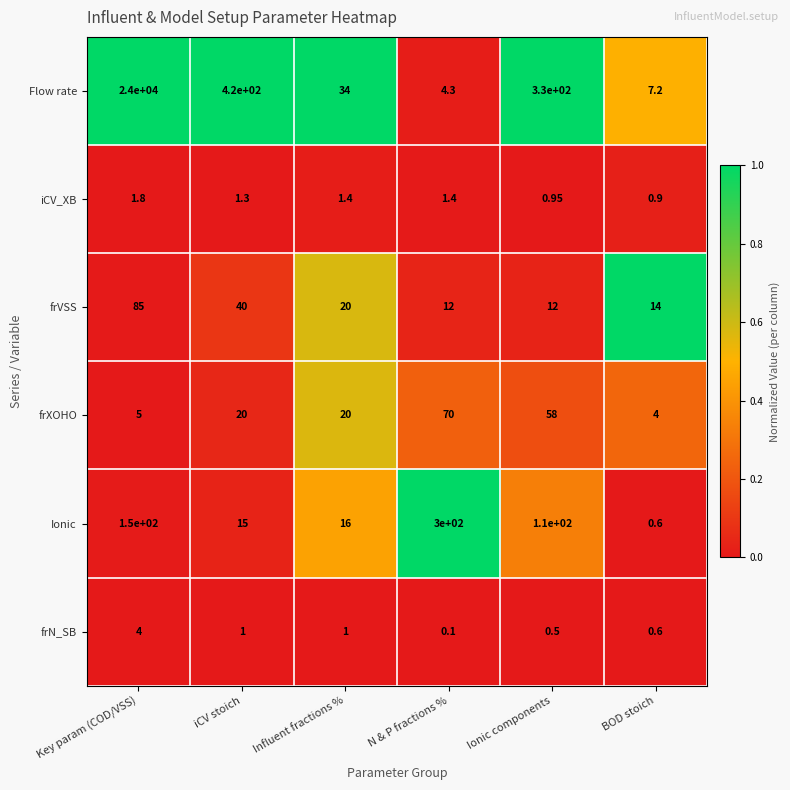

At which category is the sum across all series the highest?

Key param (COD/VSS)